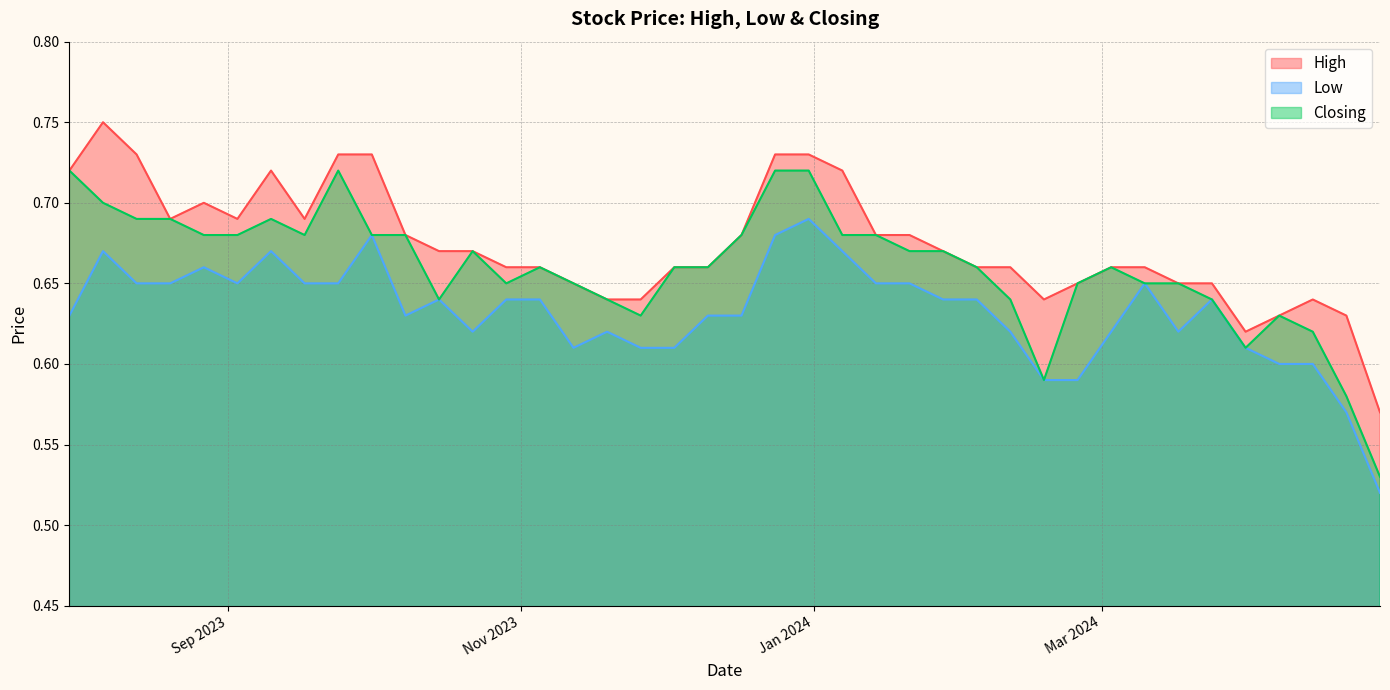

What is the difference between the Closing values at 13/08/2023 and 18/02/2024?

0.1